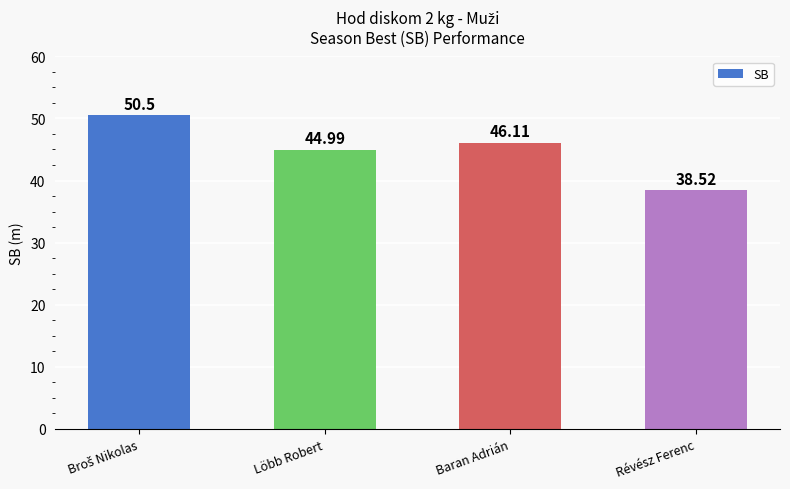

Approximately how many times larger is the value at Baran Adrián compared to Löbb Robert?

1.0